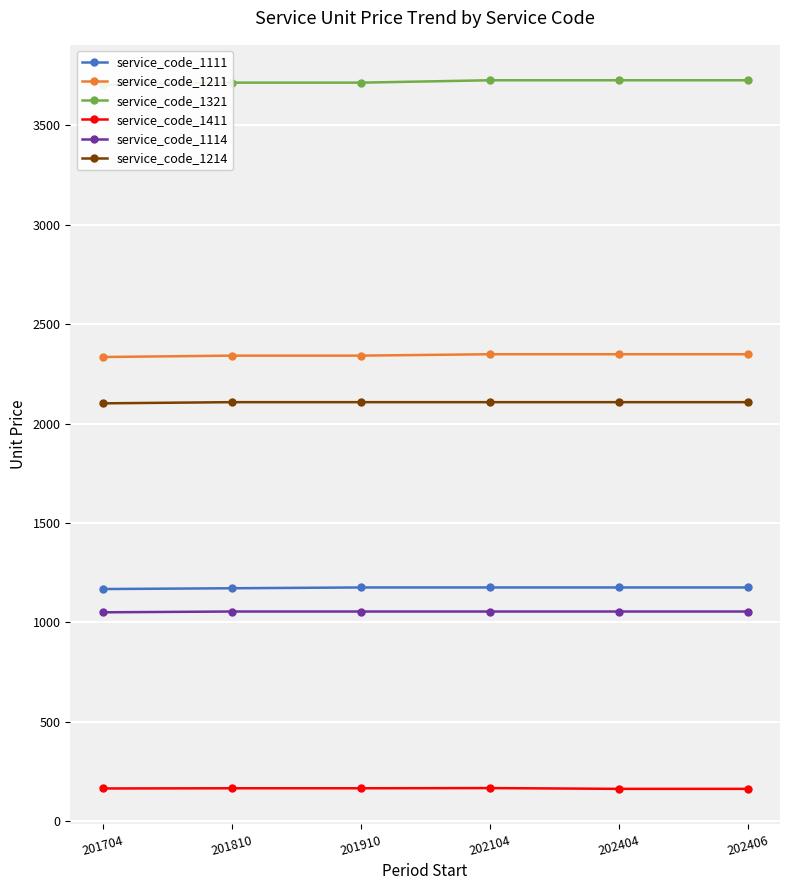

True or false: service_code_1114 has a value of 426 at 202404.

False